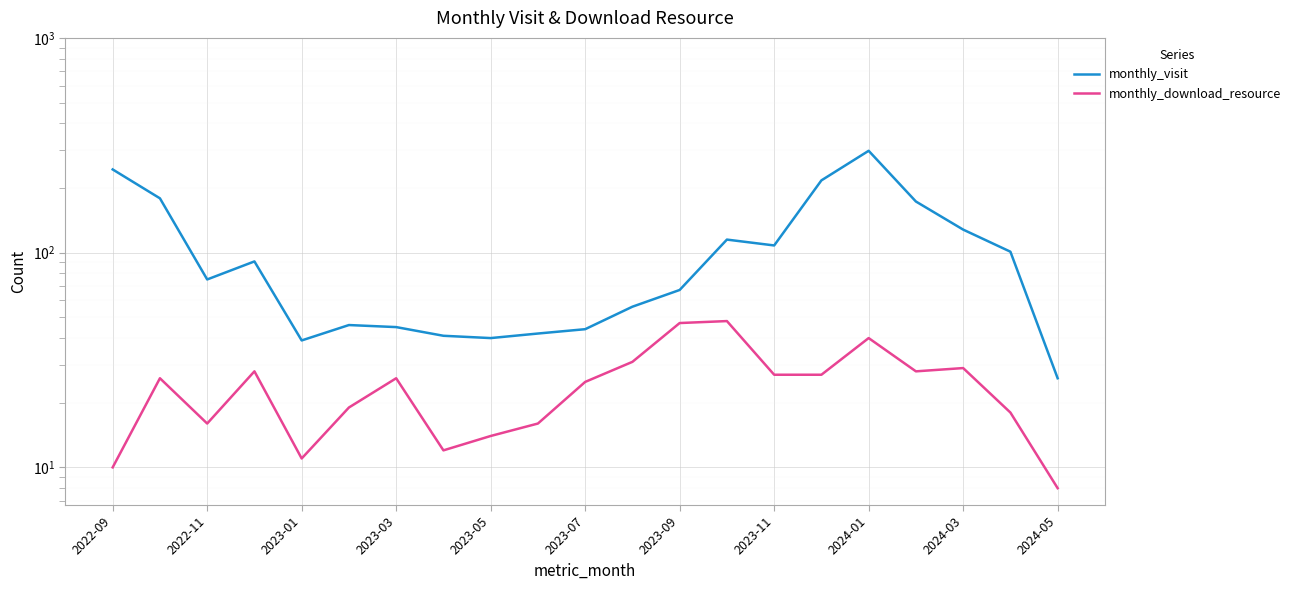

True or false: monthly_visit and monthly_download_resource intersect in this chart.

False